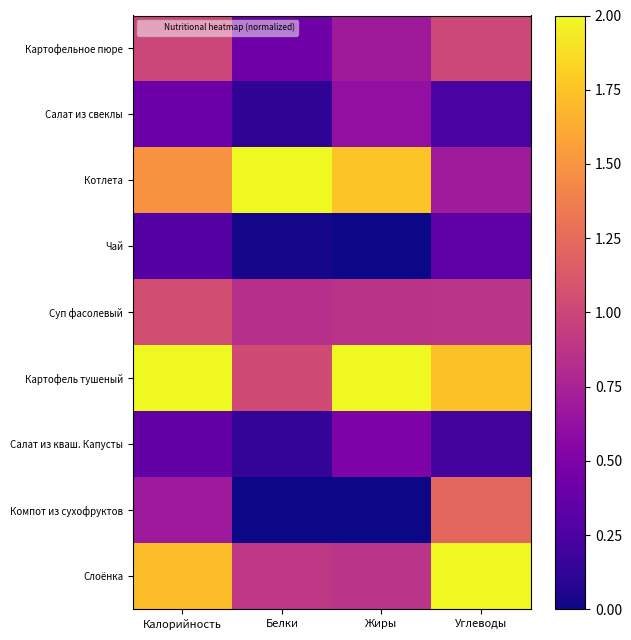

Rank the series by their maximum value, from lowest to highest.

Чай, Салат из кваш. Капусты, Салат из свеклы, Картофельное пюре, Суп фасолевый, Компот из сухофруктов, Котлета, Картофель тушеный, Слоёнка